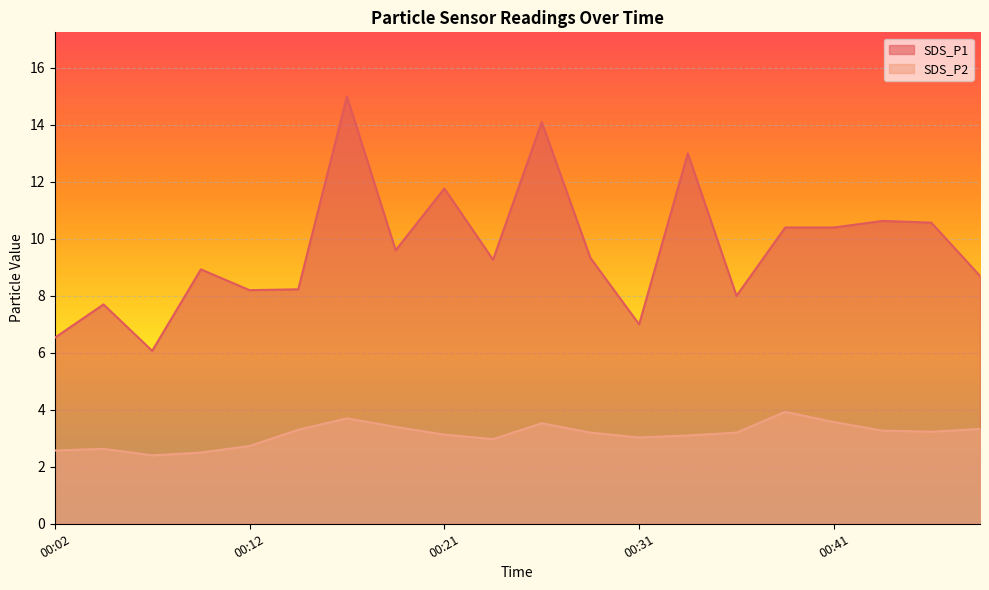

True or false: SDS_P1 and SDS_P2 intersect in this chart.

False